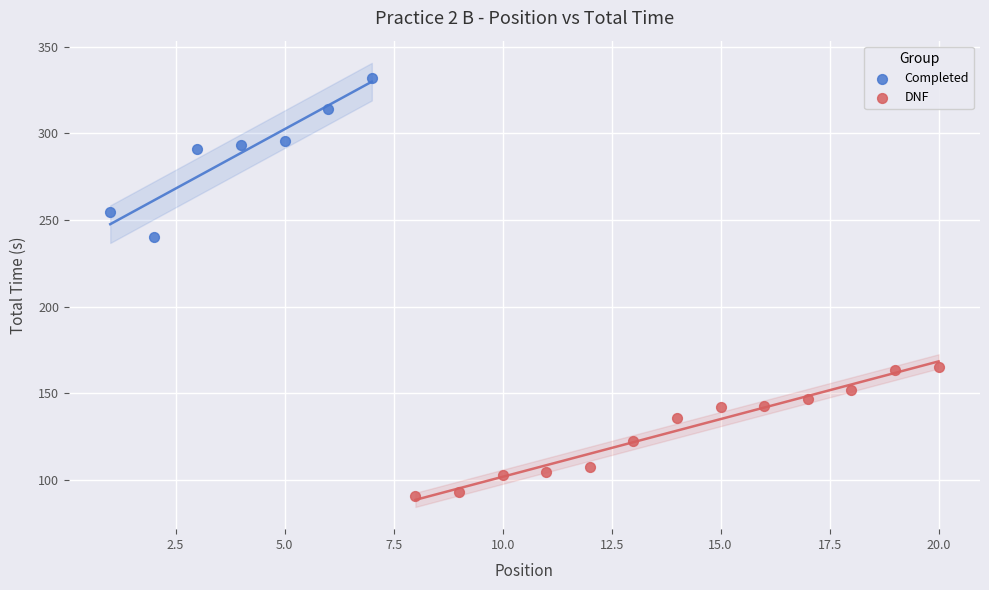

What are all the series names shown in the legend?

Completed, DNF